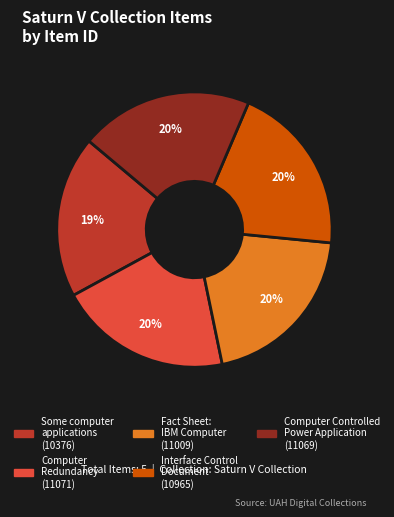

What is the smallest slice in the pie chart?

Some computer applications